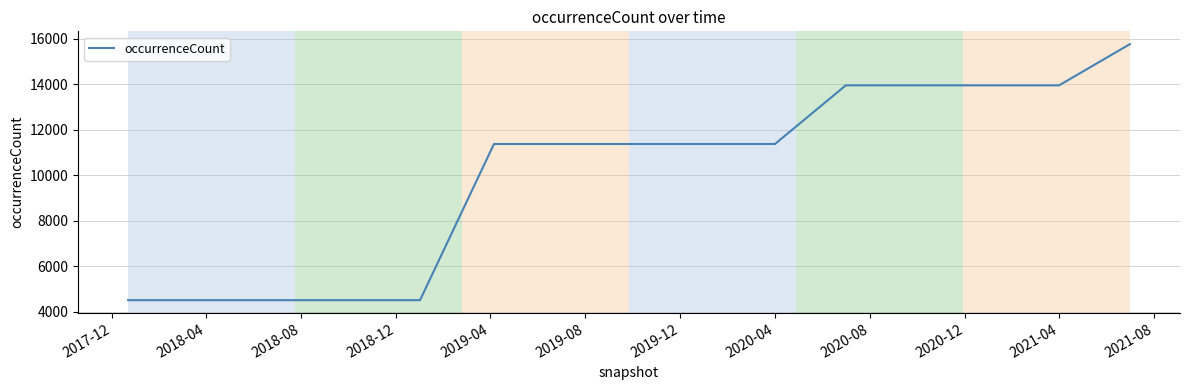

What is the difference between the maximum and minimum values?

11250